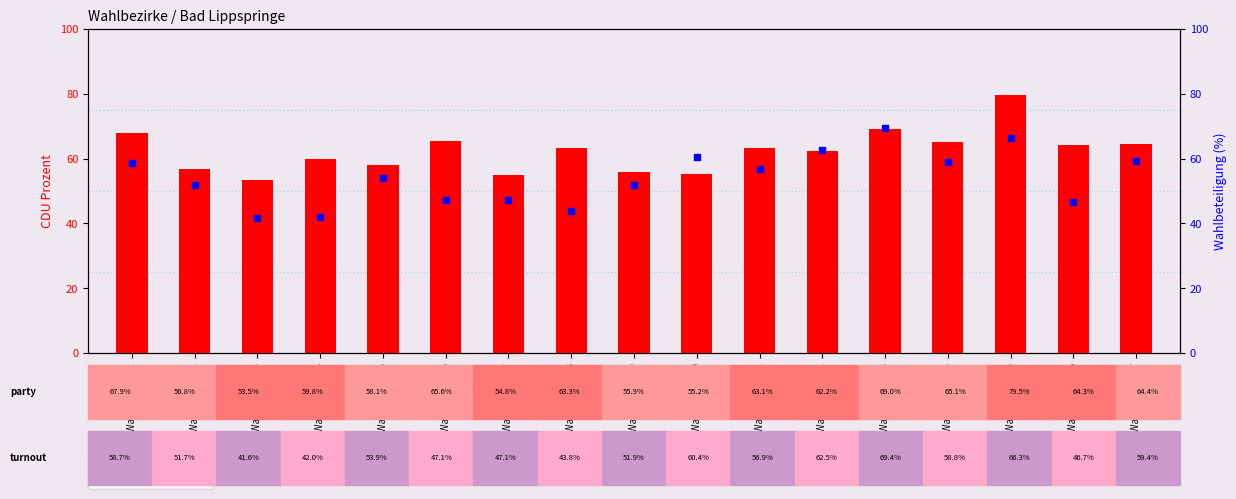

What are all the series names shown in the legend?

CDU_Proz, Wahlbeteiligung